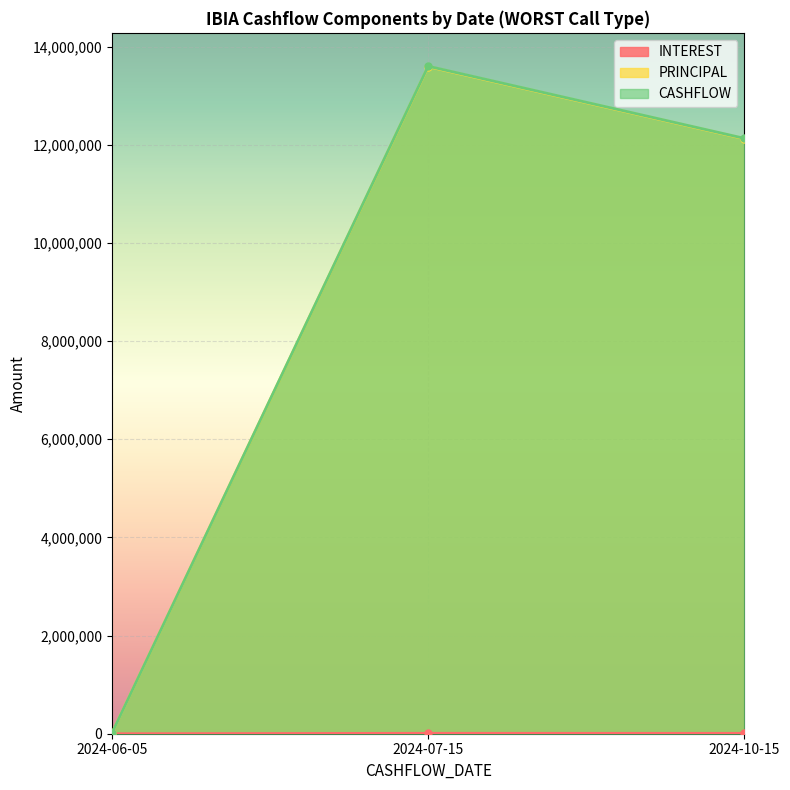

Reading left to right, transcribe all the data shown in this chart.

INTEREST: 0.0	8493.6	7575.8
PRINCIPAL: 16075.5	13589793.8	12121276.7
CASHFLOW: 16075.5	13598287.4	12128852.5